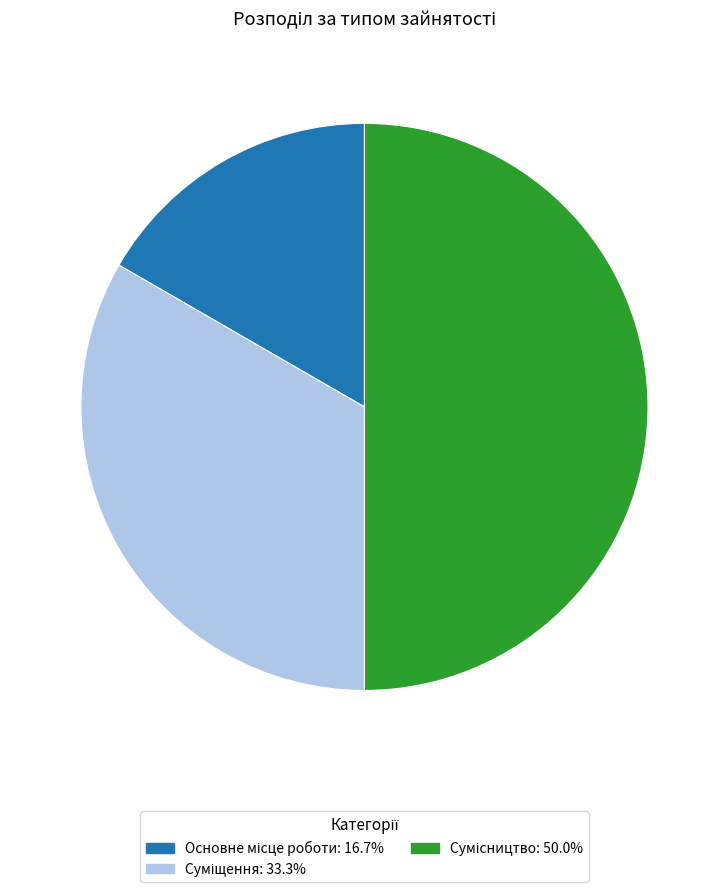

Rank the categories by value from highest to lowest.

Сумісництво, Суміщення, Основне місце роботи